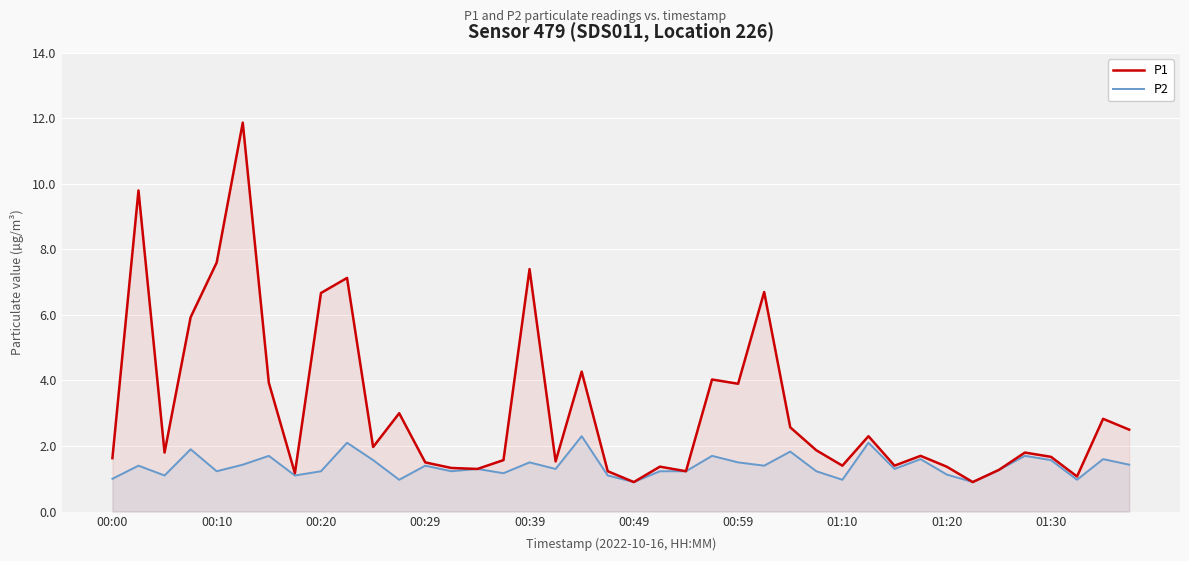

True or false: P1 has a value of 1.4 at 30.

True